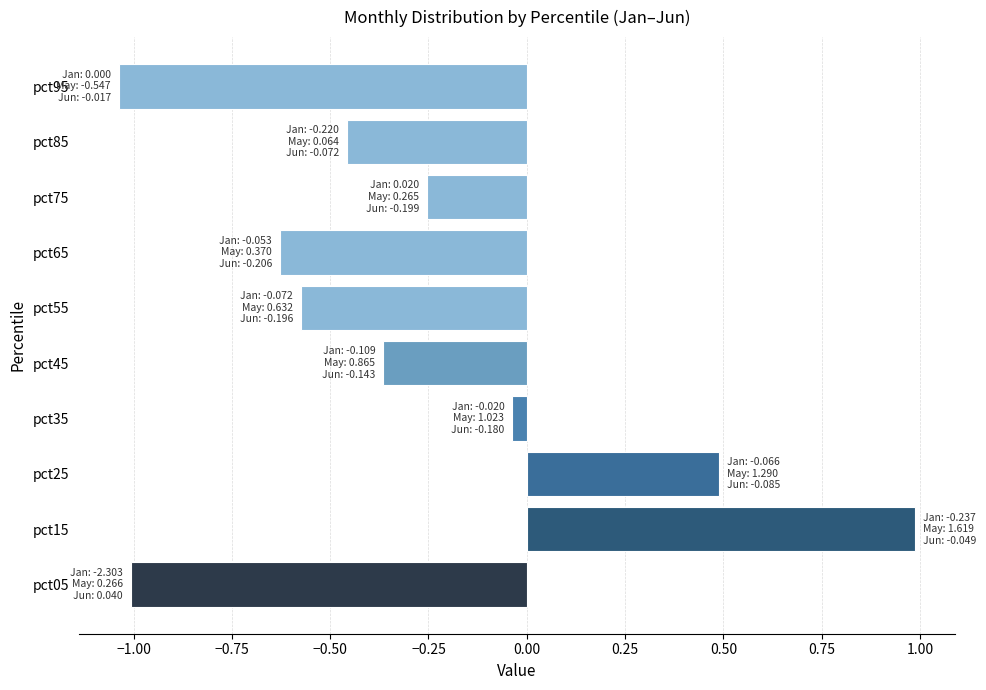

Between pct95 and pct45, which is larger?

pct45